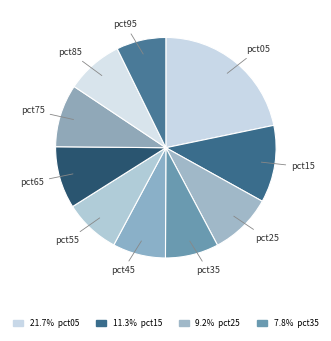

Is there any slice that represents more than half of the pie?

No